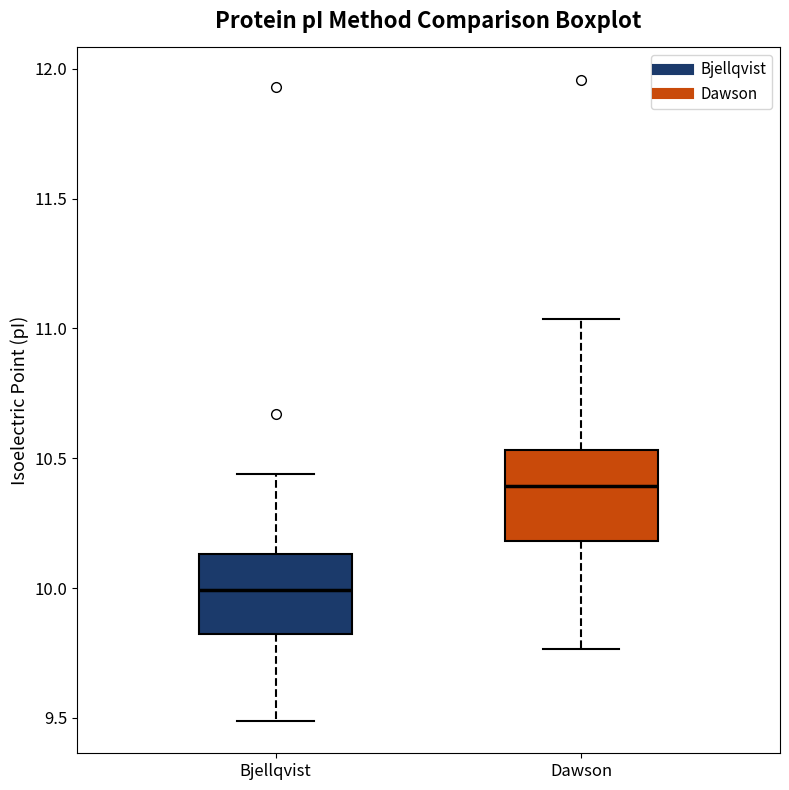

Reading left to right, read every box against the y-axis: the position of its median line, the range the box covers, and the ends of its whiskers. The values are not printed on the chart, so give them approximately, as read against the axis.

Bjellqvist: median 10.00, box 9.80 to 10.15, whiskers 9.50 to 10.45
Dawson: median 10.40, box 10.20 to 10.55, whiskers 9.75 to 11.05